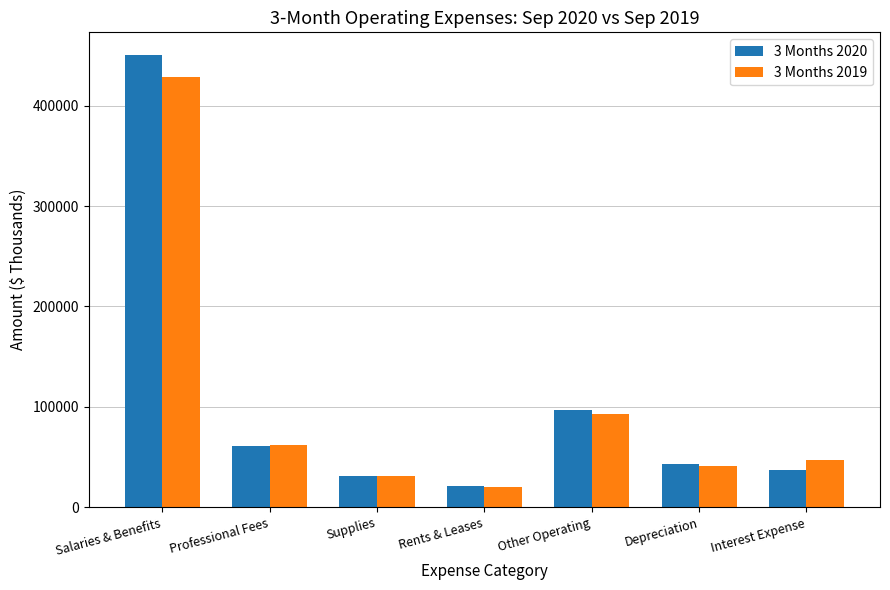

What is the label of the 1st bar from the left?

Salaries & Benefits